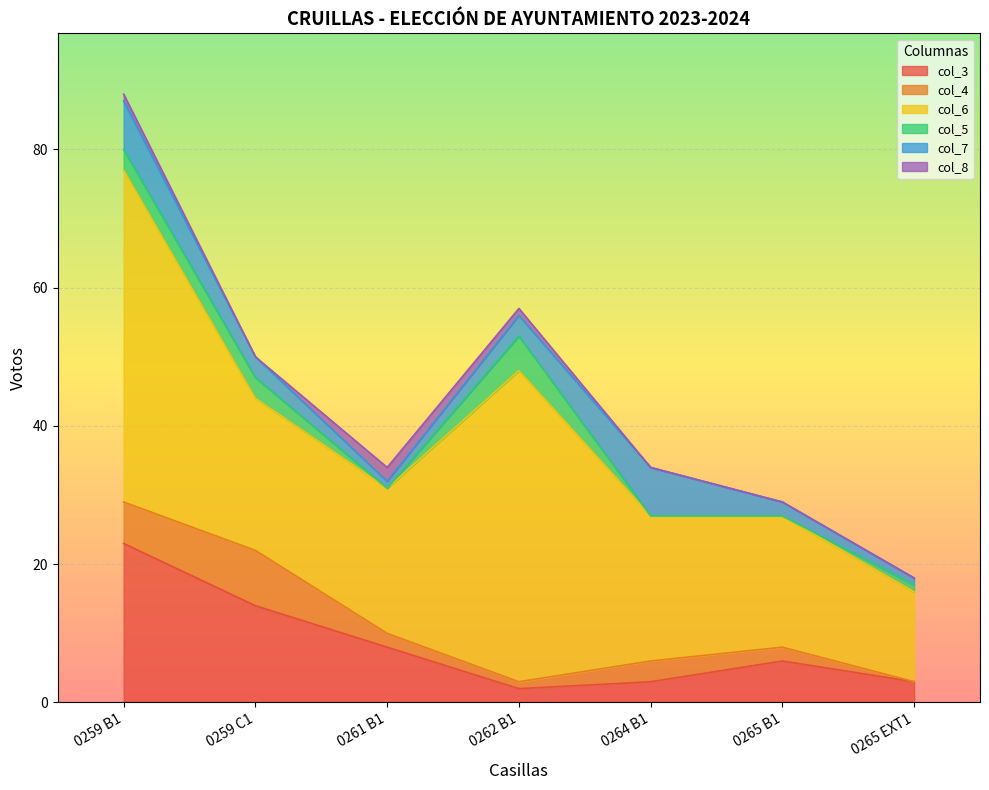

Which series has the widest spread of values?

col_6